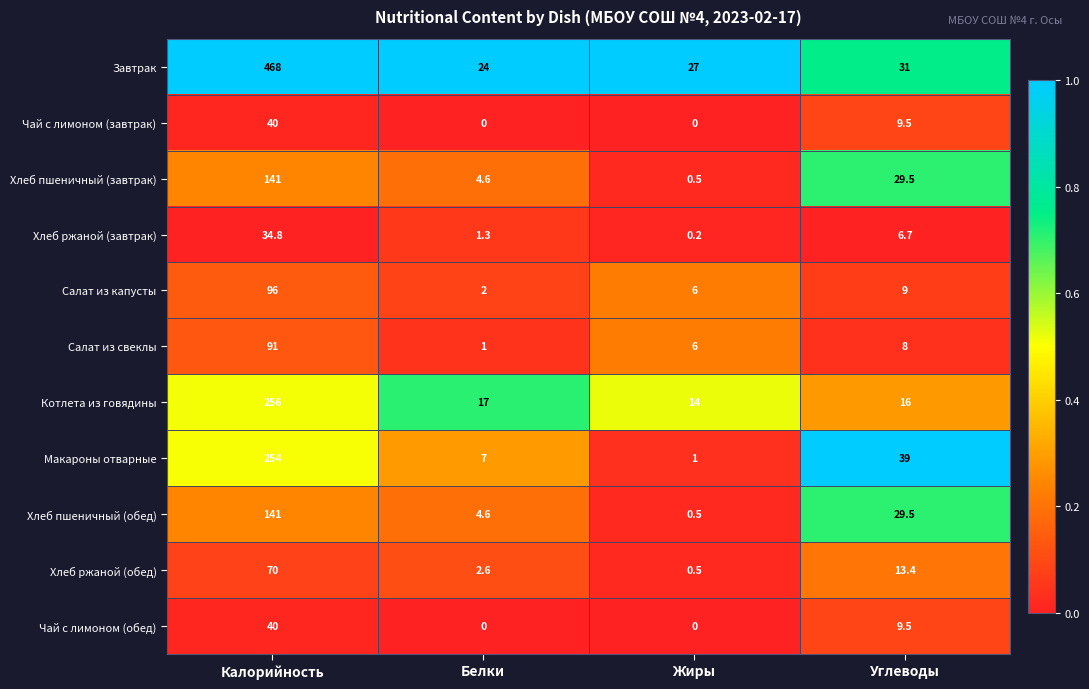

What is the greatest value displayed?

468.0